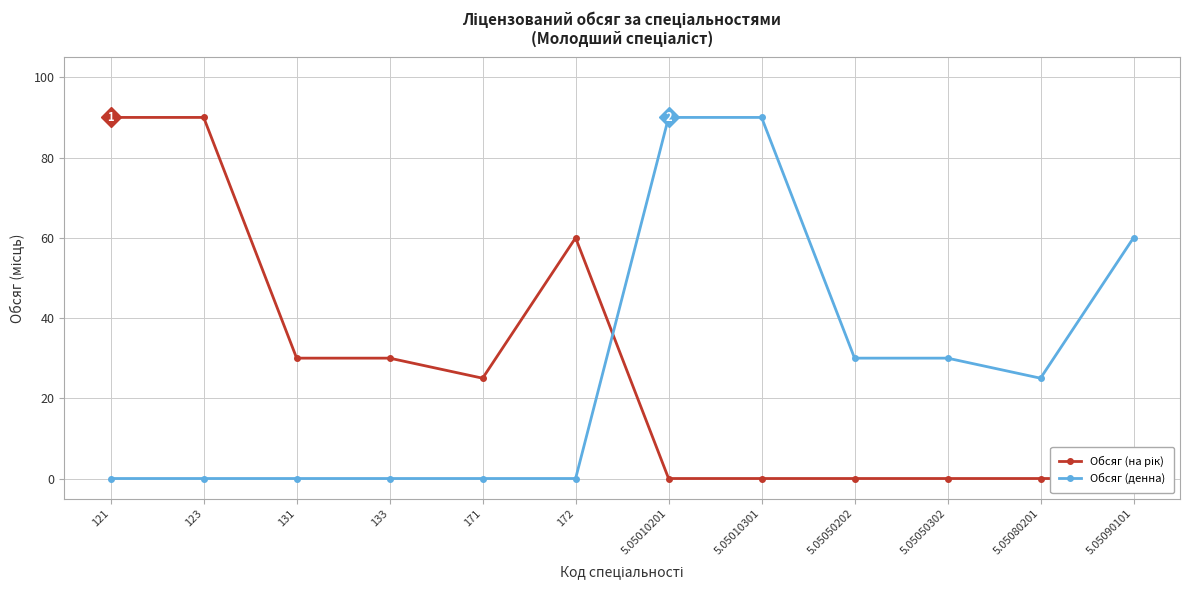

What is the difference between the second highest and second lowest values in the Обсяг (денна) series?

90